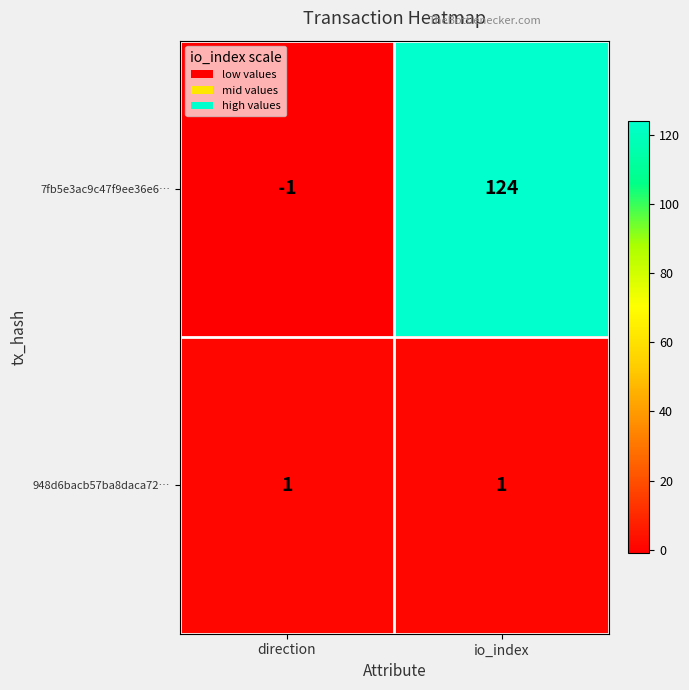

What is the difference between the highest and lowest values at io_index?

123